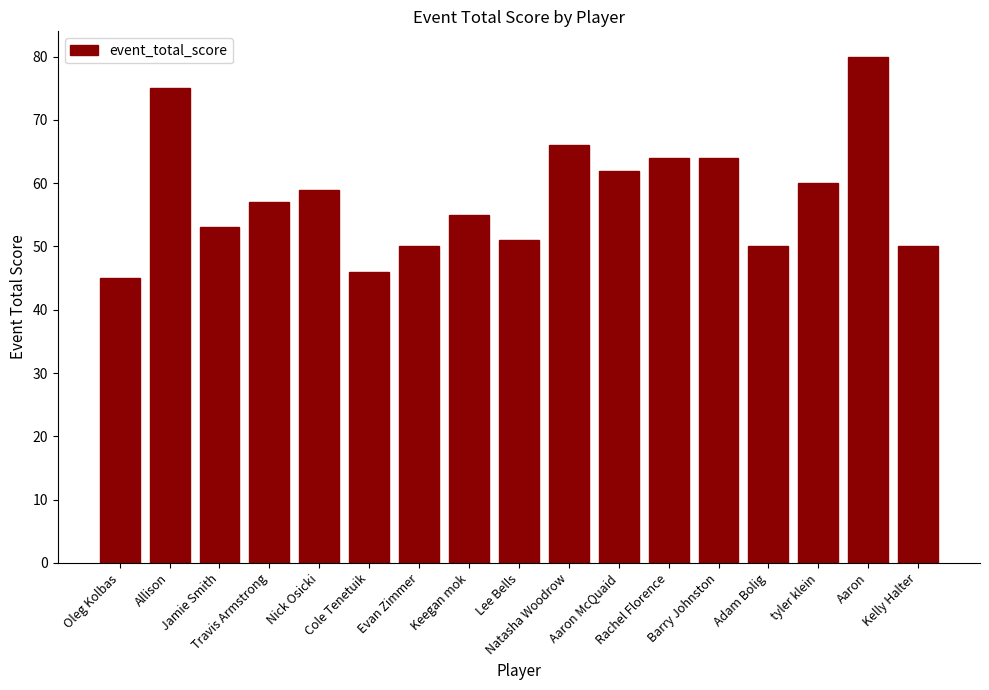

What is the average value?

58